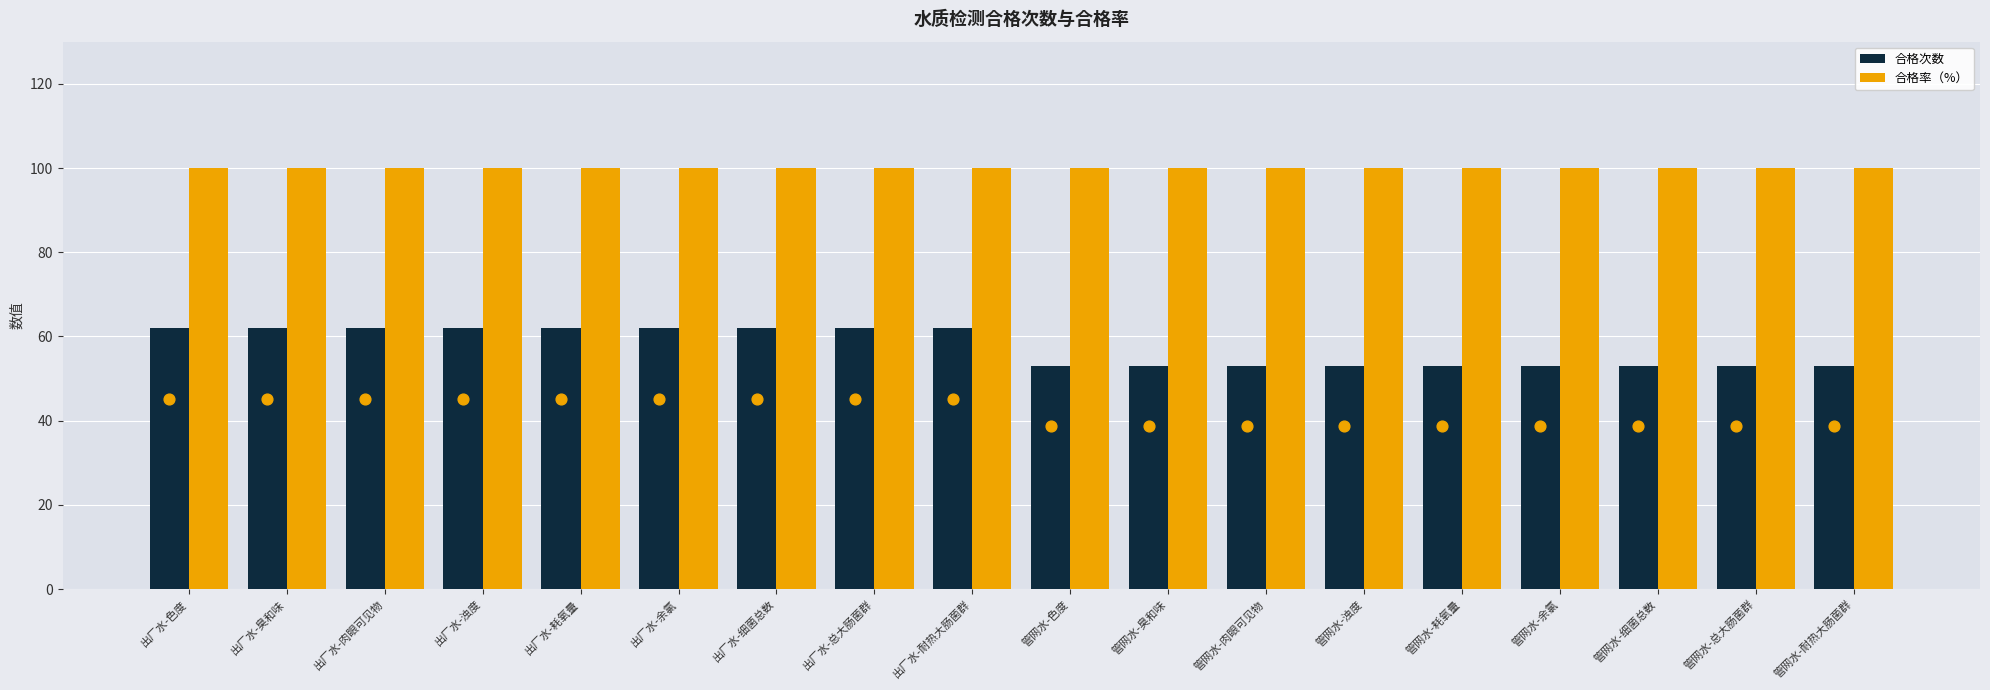

Which series has the largest total across all categories?

合格率（%）